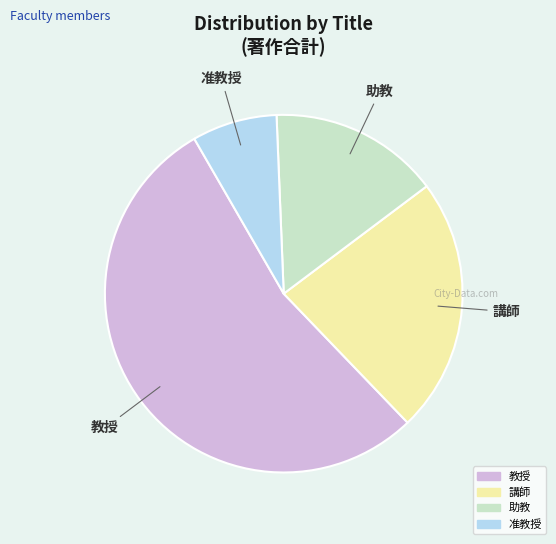

Do 講師 and 准教授 together represent more than half of the pie?

No